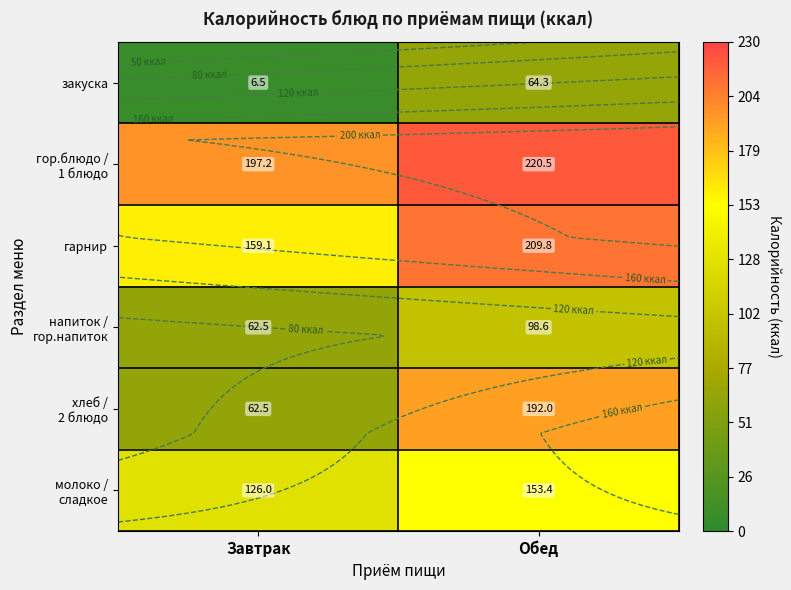

What is the difference between the maximum and minimum values in the напиток / гор.напиток series?

36.1